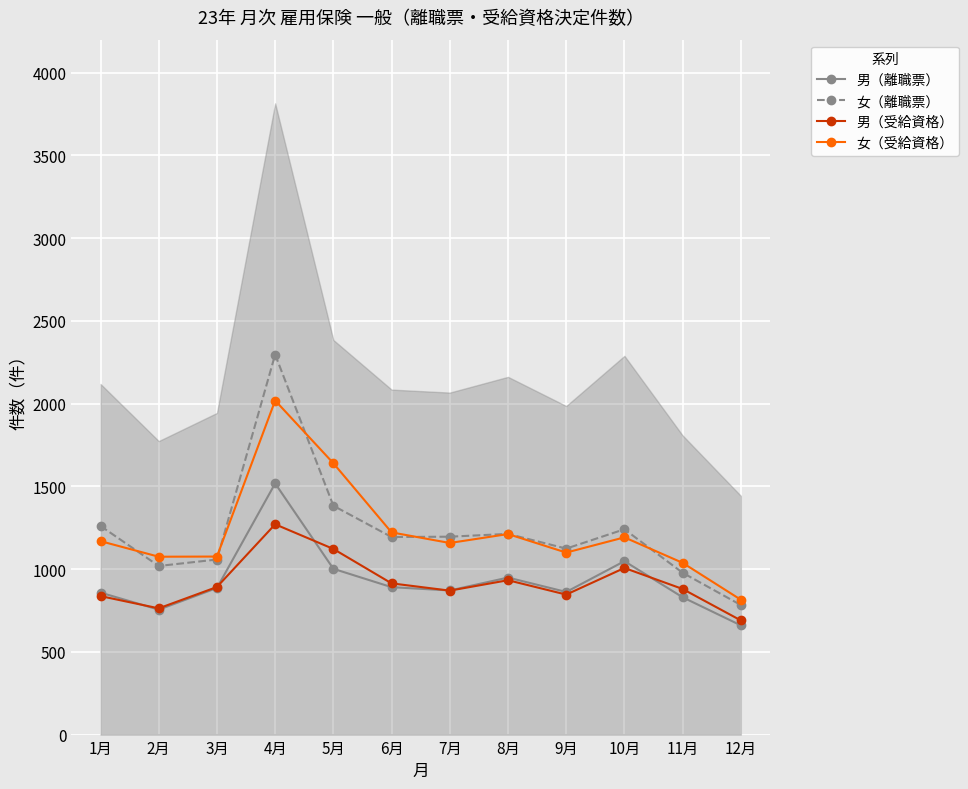

Which series has the largest range (max minus min)?

女（離職票）